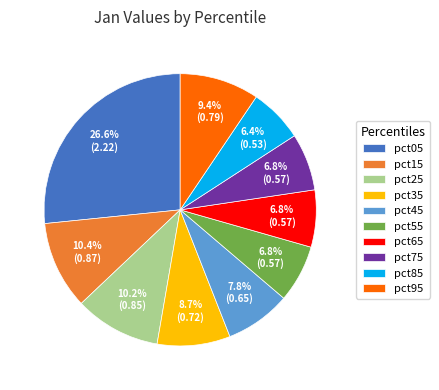

How many segments does this pie chart have?

10